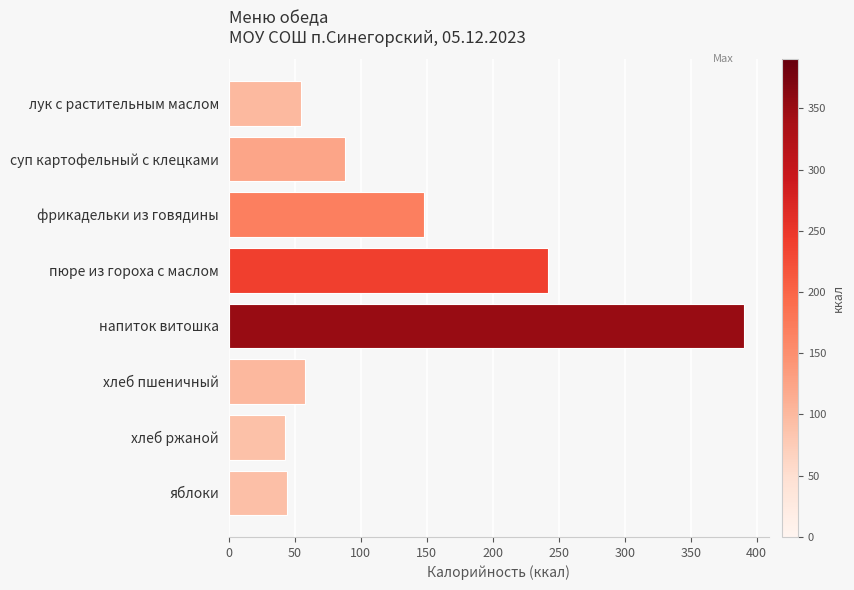

The chart shows a value of 21 at яблоки. True or false?

False